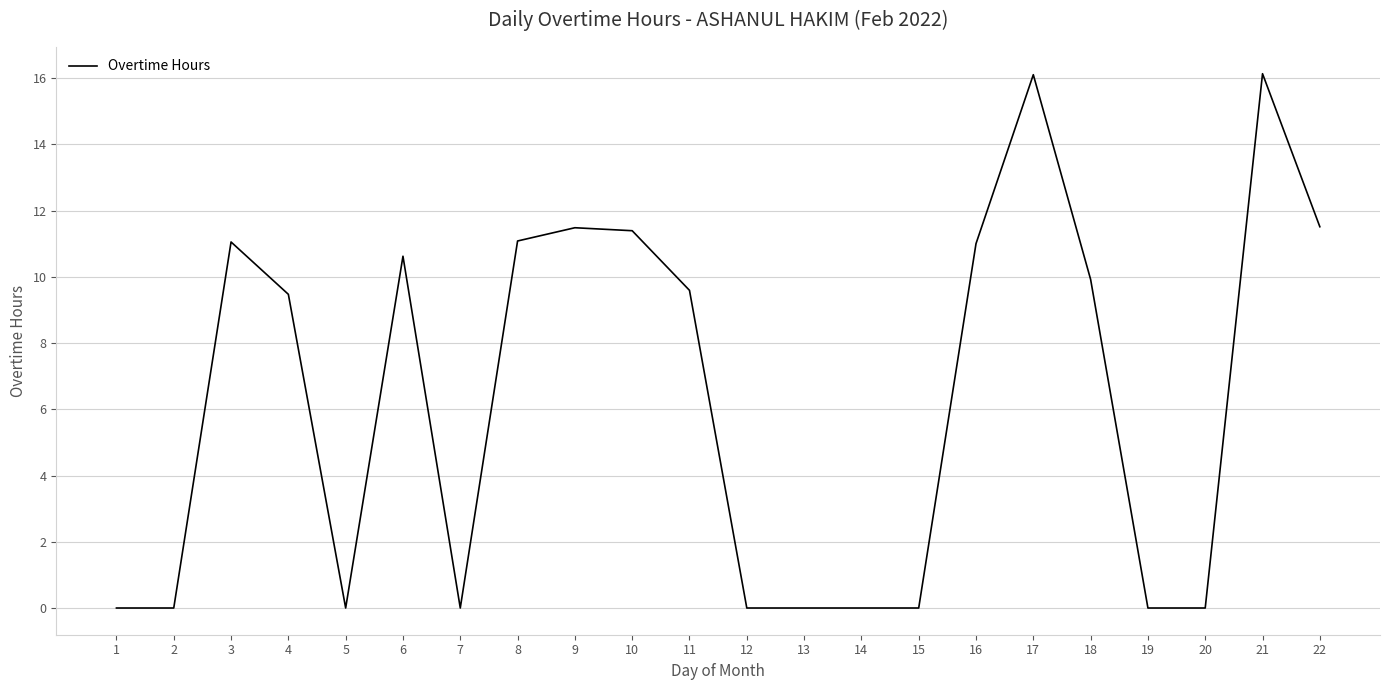

What is the sum of the values at 22 and 18?

21.4